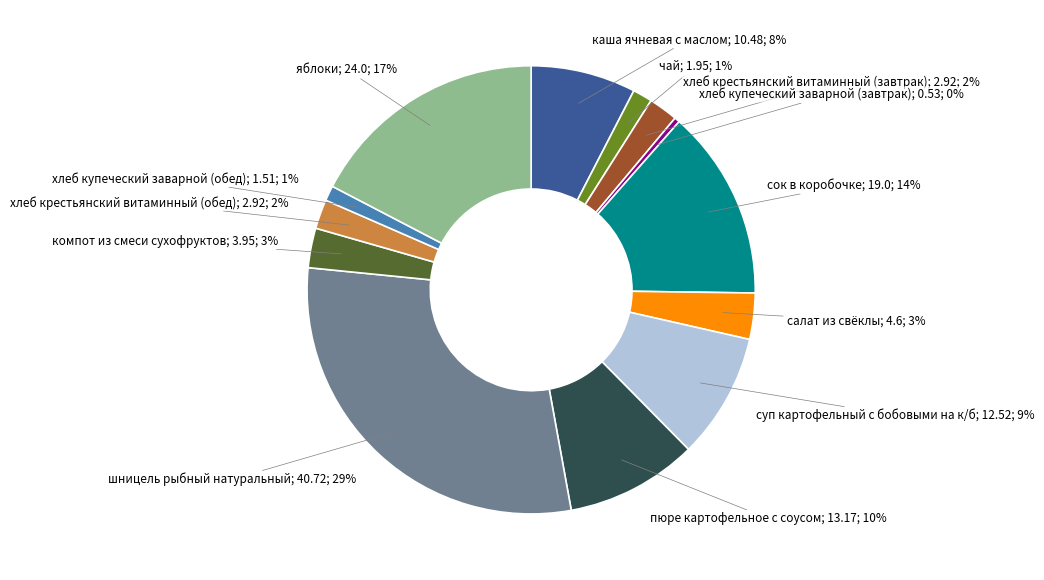

Which has a higher value, хлеб купеческий заварной (обед) or шницель рыбный натуральный?

шницель рыбный натуральный